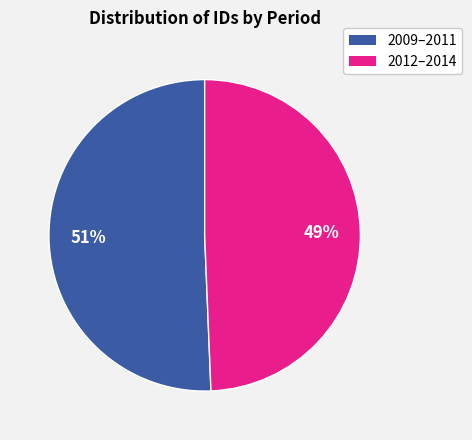

Does any single category account for the majority?

Yes